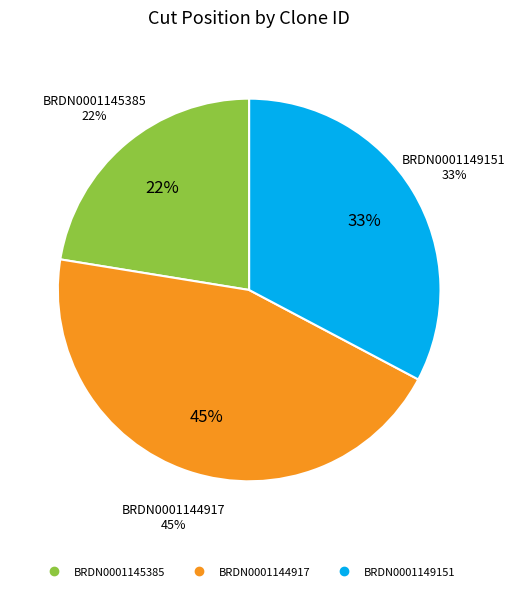

What is the smallest slice in the pie chart?

BRDN0001145385